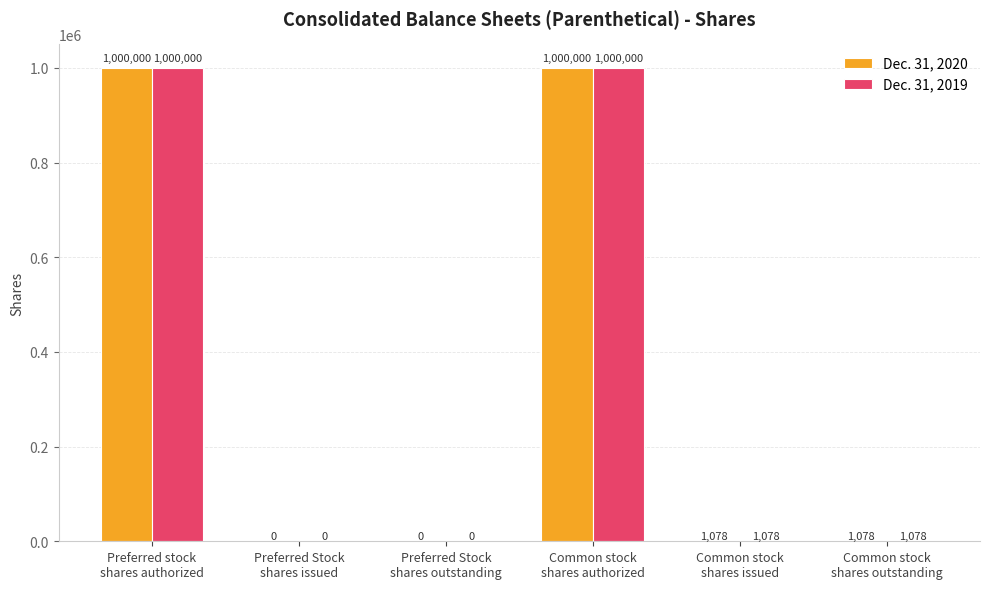

What is the highest value of the Dec. 31, 2019 series?

1000000